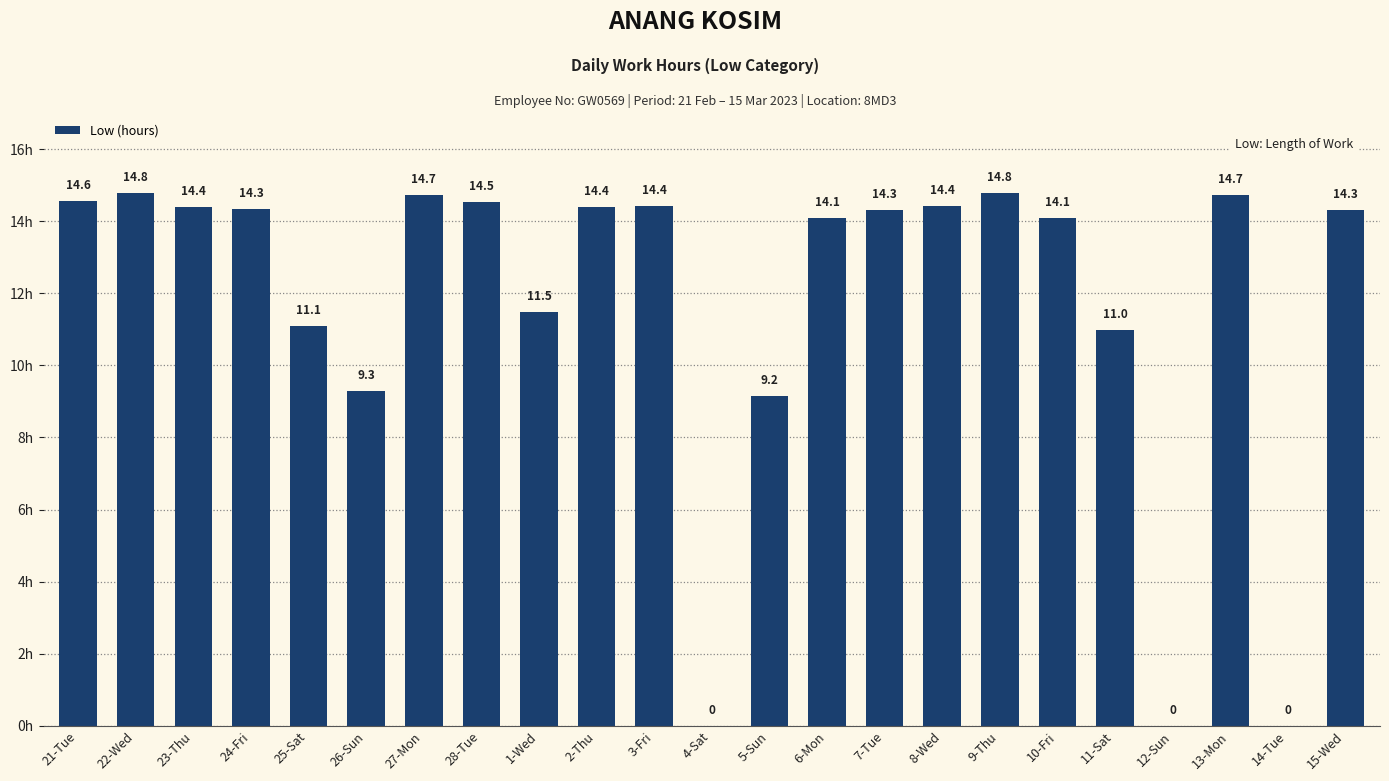

Where is the data nearest to the value 7?

5-Sun